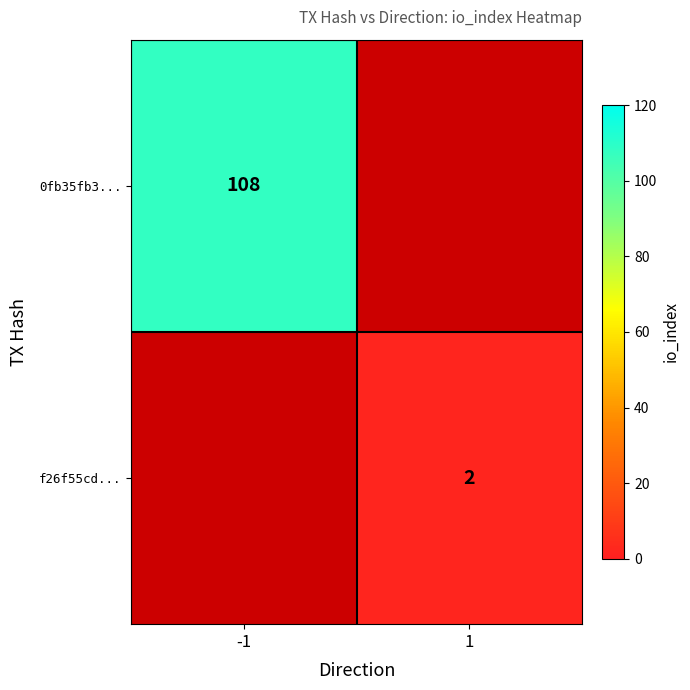

What is the greatest value displayed?

108.0